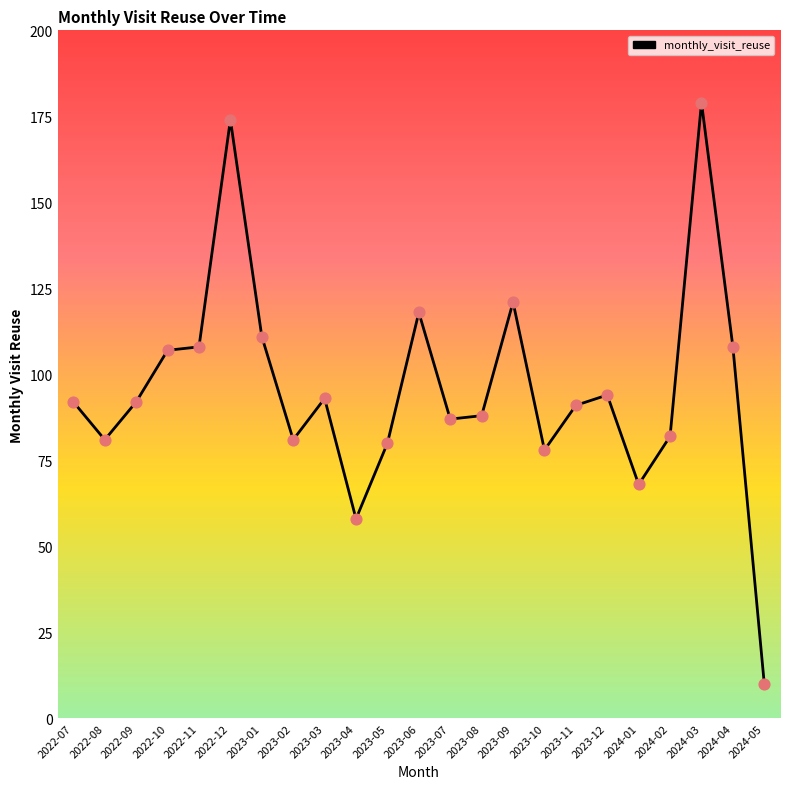

What is the change in value from 2023-07 to 2024-02?

-5